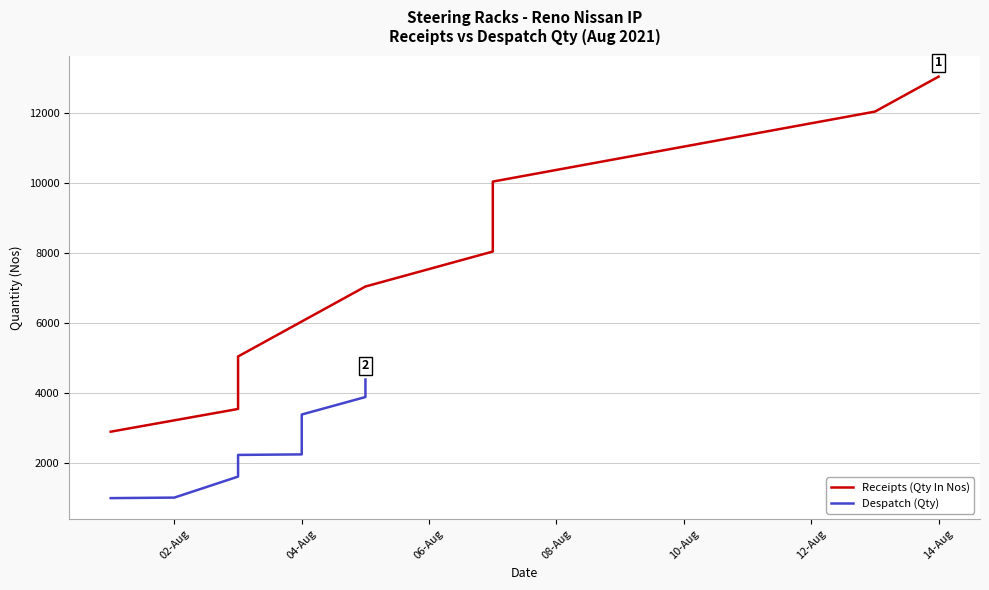

What is the value of the Receipts (Qty In Nos) point at the 5th from the left?

6049